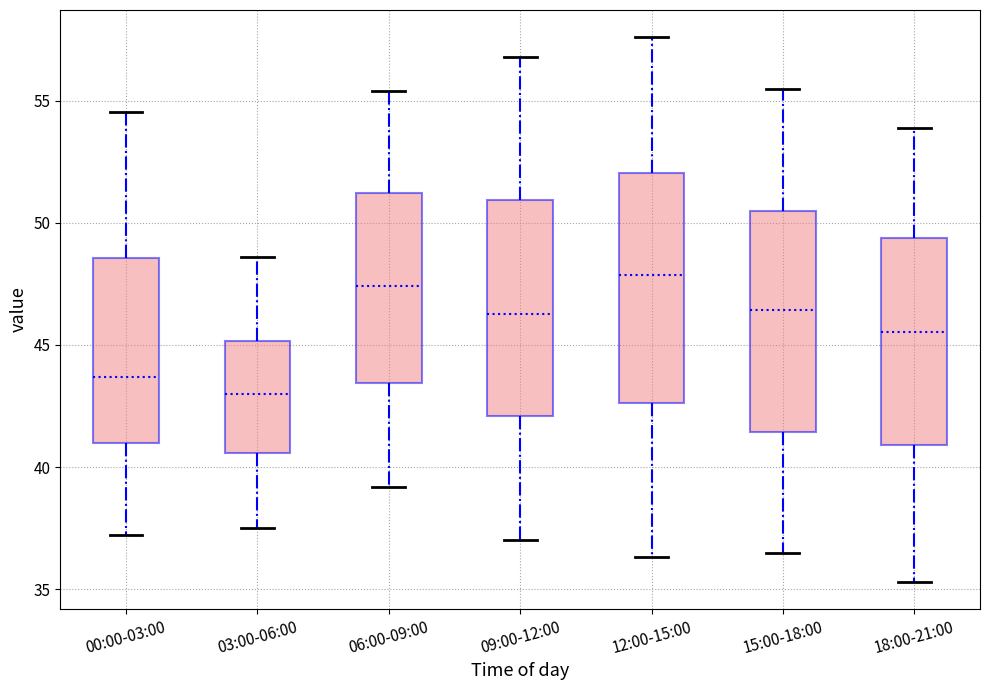

Reading left to right, read every box against the y-axis: the position of its median line, the range the box covers, and the ends of its whiskers. The values are not printed on the chart, so give them approximately, as read against the axis.

00:00-03:00: median 43.5, box 41.0 to 48.5, whiskers 37.0 to 54.5
03:00-06:00: median 43.0, box 40.5 to 45.0, whiskers 37.5 to 48.5
06:00-09:00: median 47.5, box 43.5 to 51.0, whiskers 39.0 to 55.5
09:00-12:00: median 46.5, box 42.0 to 51.0, whiskers 37.0 to 57.0
12:00-15:00: median 48.0, box 42.5 to 52.0, whiskers 36.5 to 57.5
15:00-18:00: median 46.5, box 41.5 to 50.5, whiskers 36.5 to 55.5
18:00-21:00: median 45.5, box 41.0 to 49.5, whiskers 35.5 to 54.0